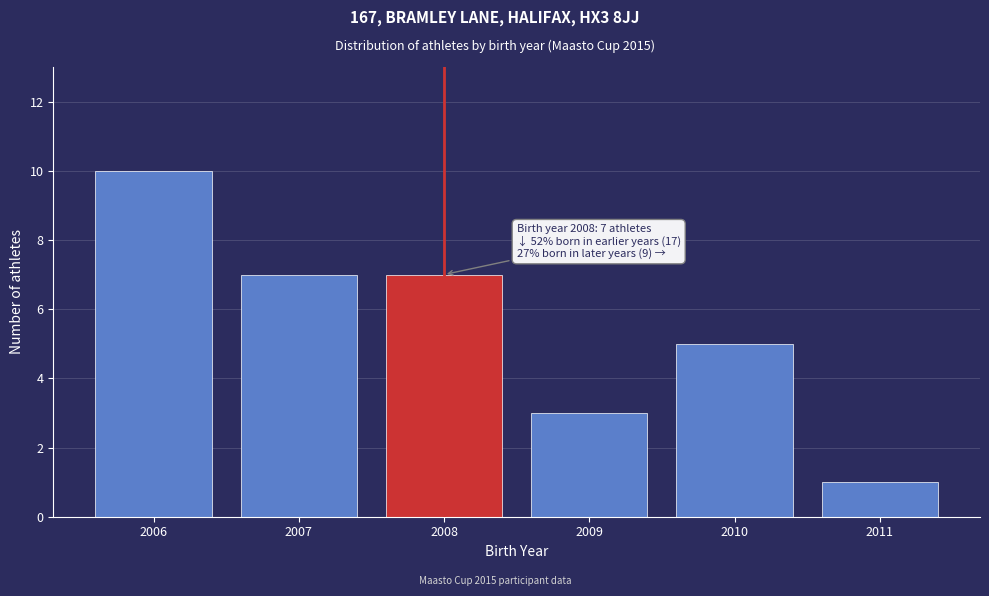

Over which range of the x-axis is the bar tallest?

2005.5 to 2006.5